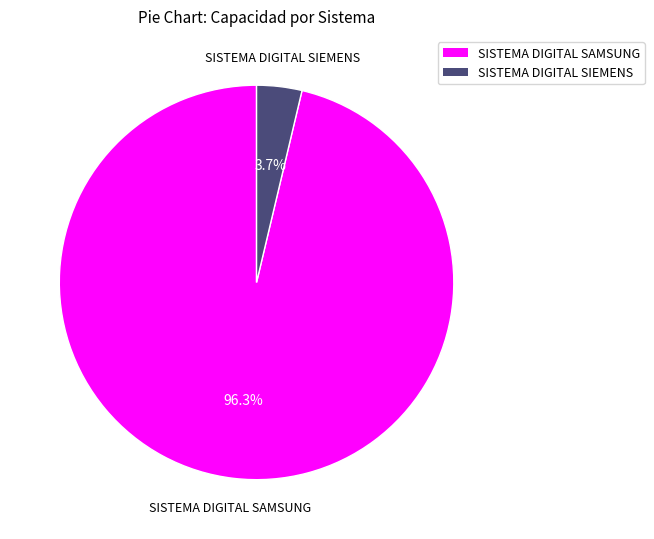

Is it true that SISTEMA DIGITAL SIEMENS is 4% of the pie?

True